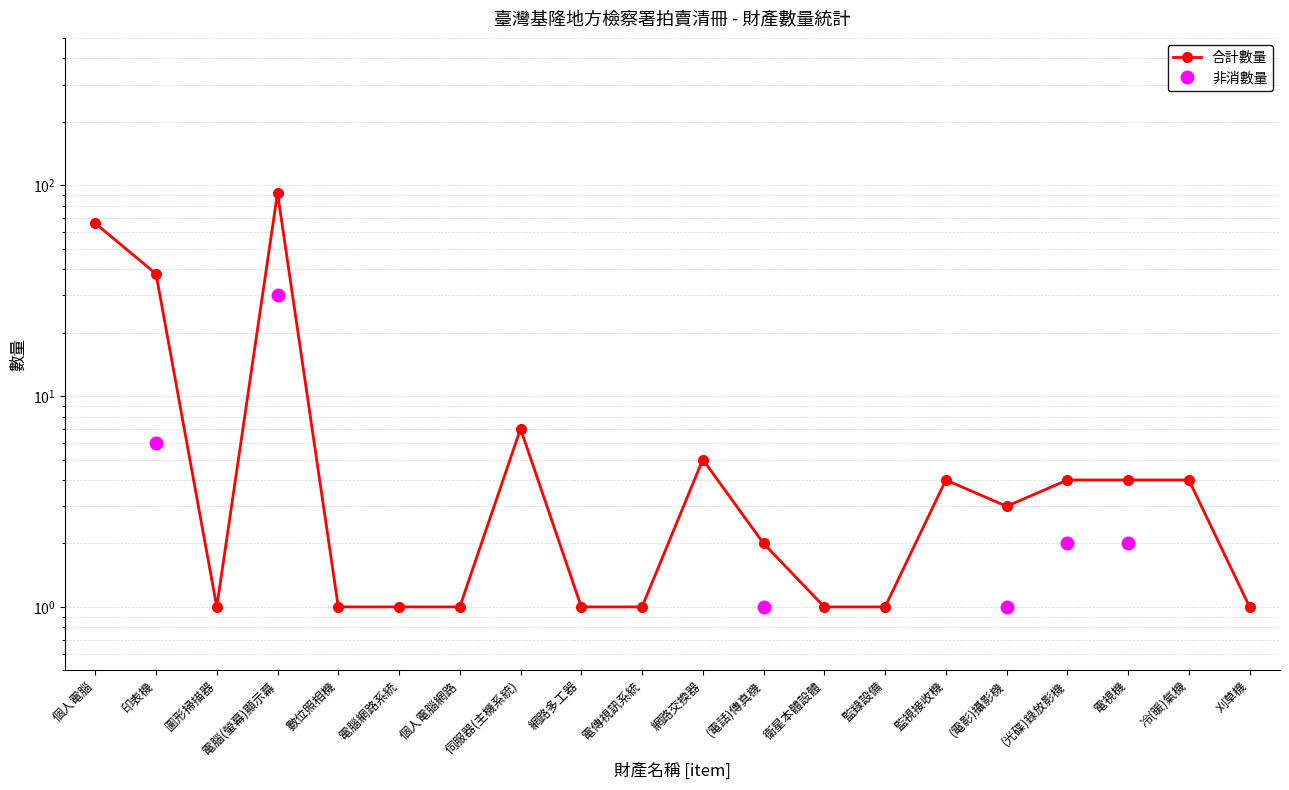

At which label is 非消數量 closest to 15?

印表機